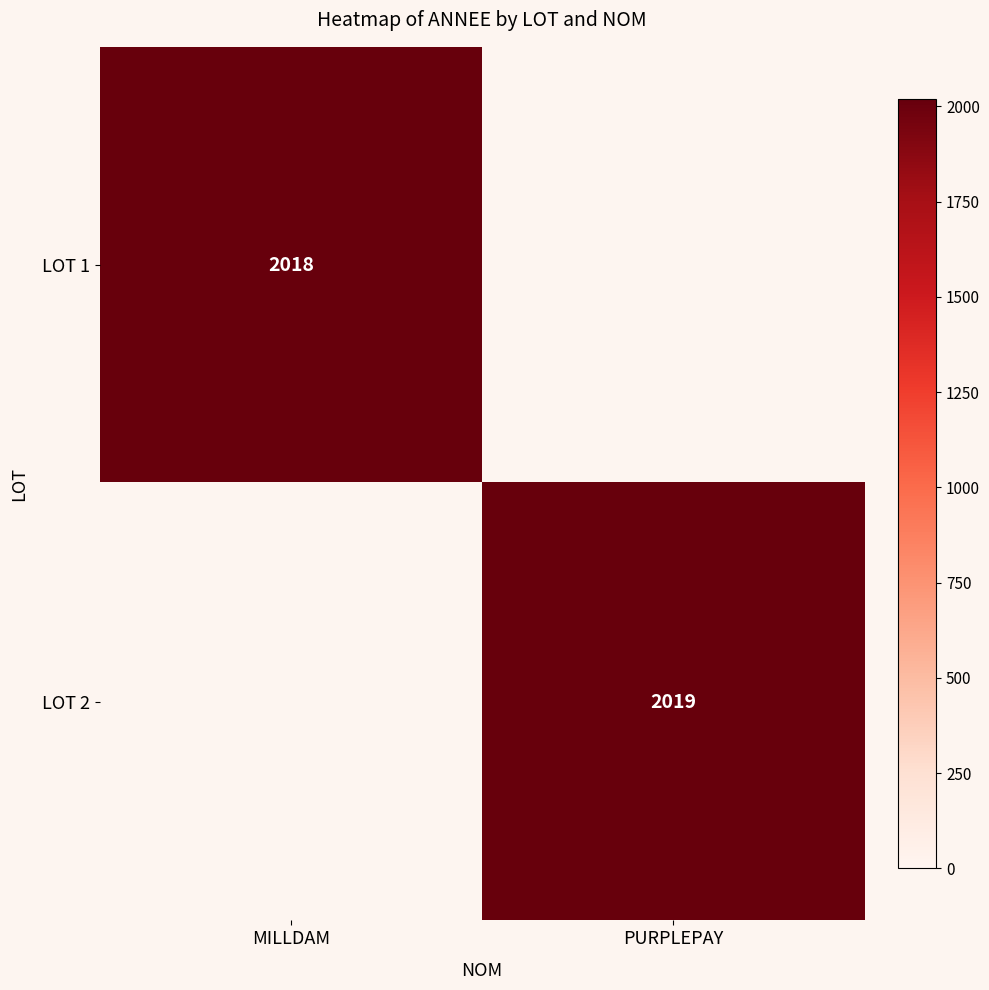

How many distinct data groups are displayed?

2